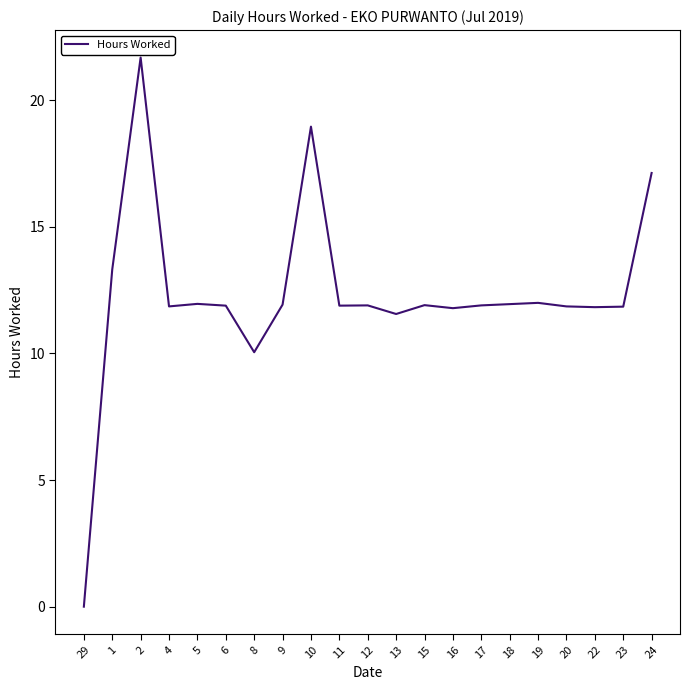

What is the average value?

12.3